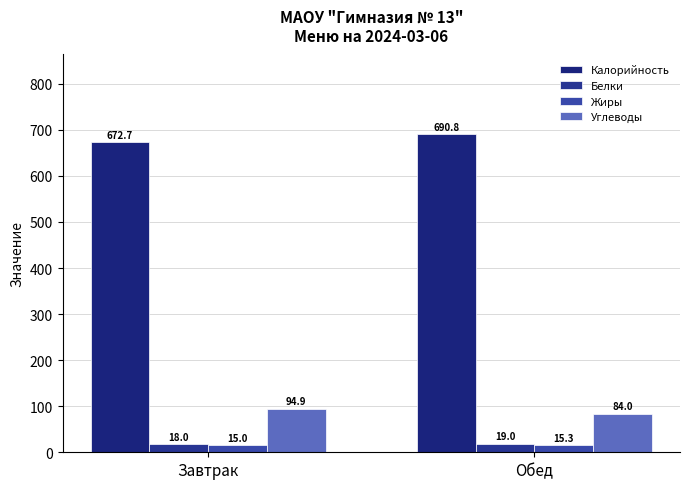

List the labels in order of Белки value, smallest first.

Завтрак, Обед